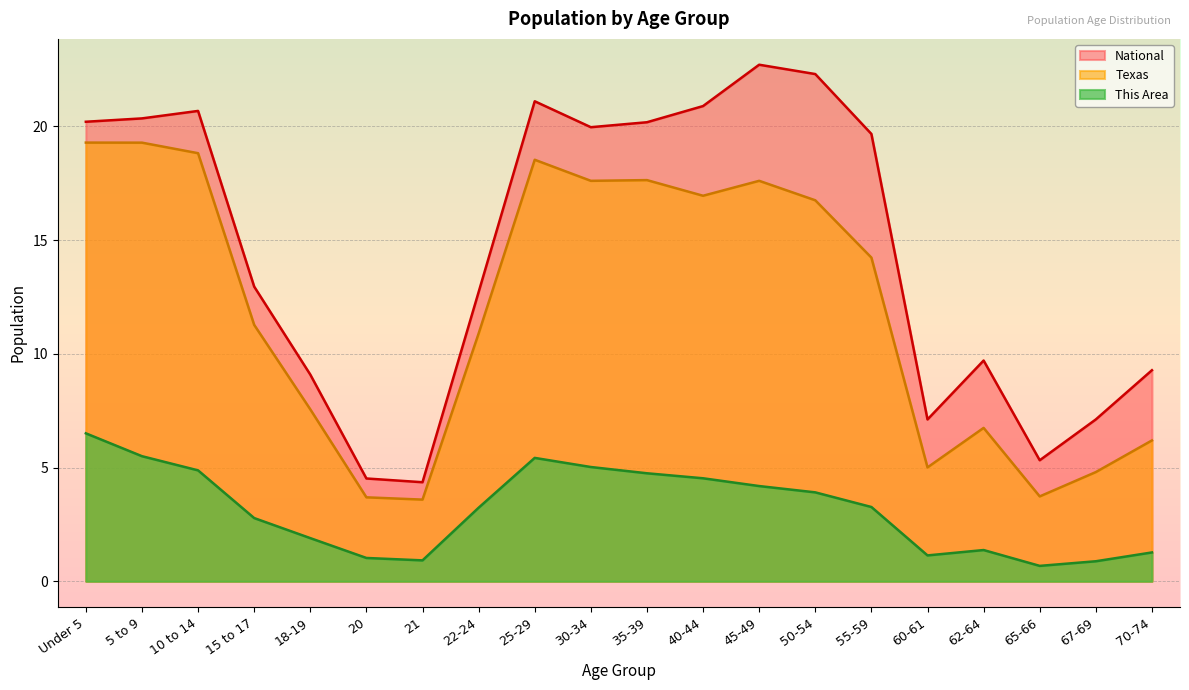

List the series in order of their peak value, lowest first.

This Area, Texas, National